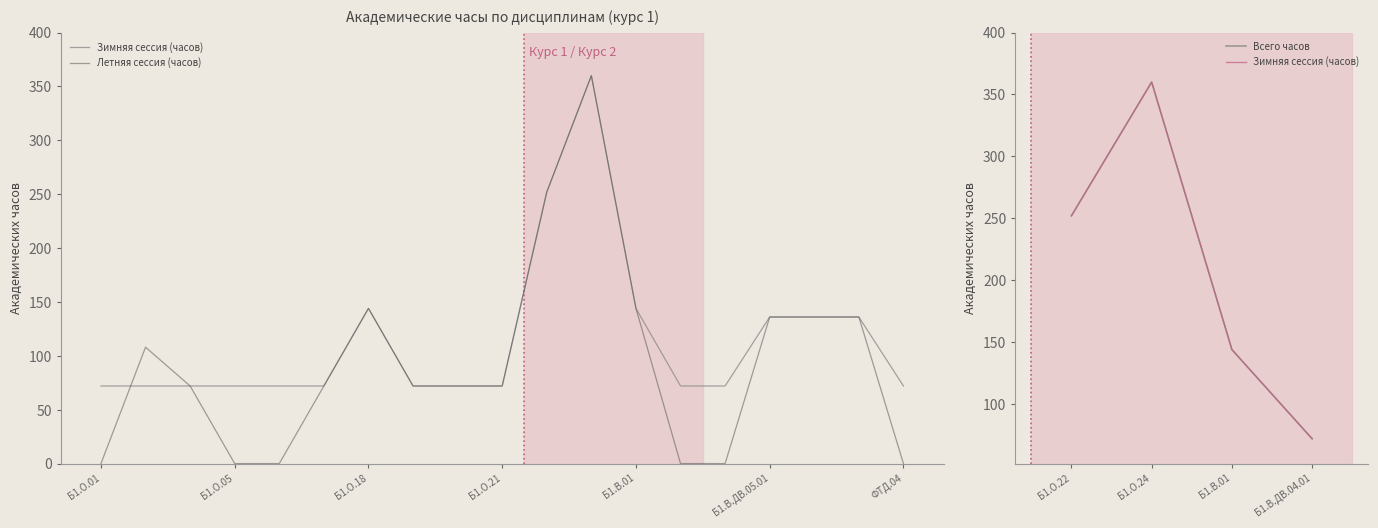

What is the value of the Зимняя сессия (часов) point at the 6th from the left?

72